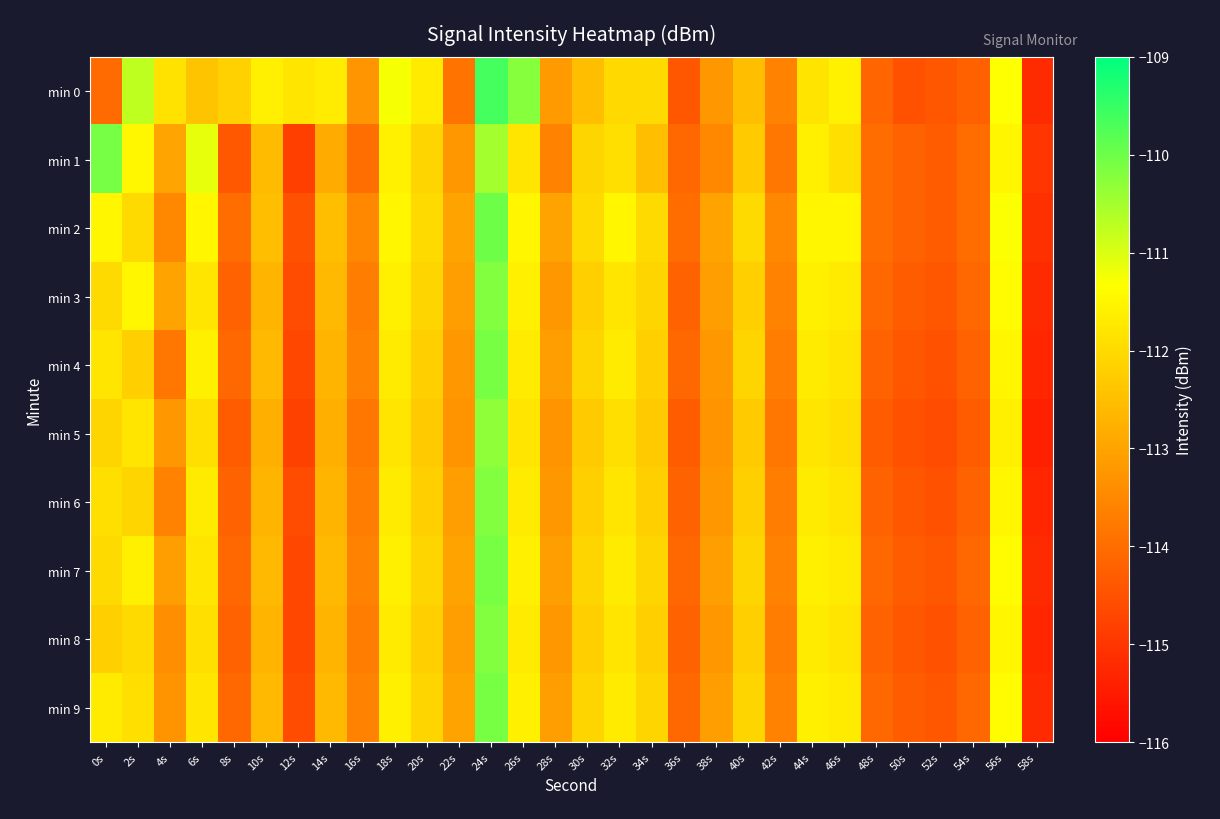

At which category does the chart reach its peak across all series?

24s